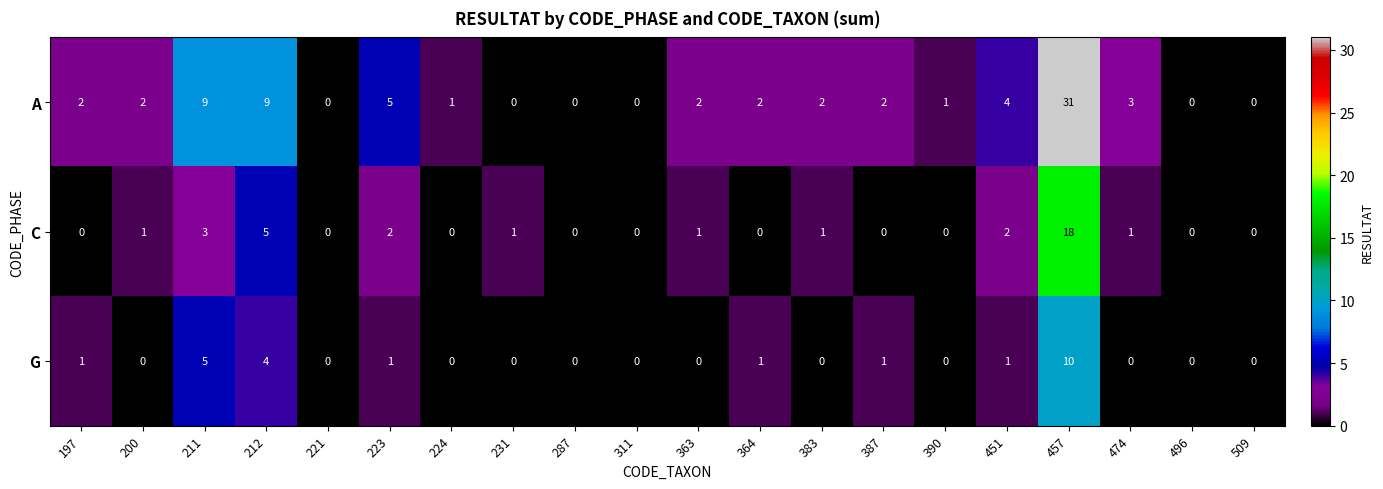

List the series in order of their peak value, lowest first.

G, C, A